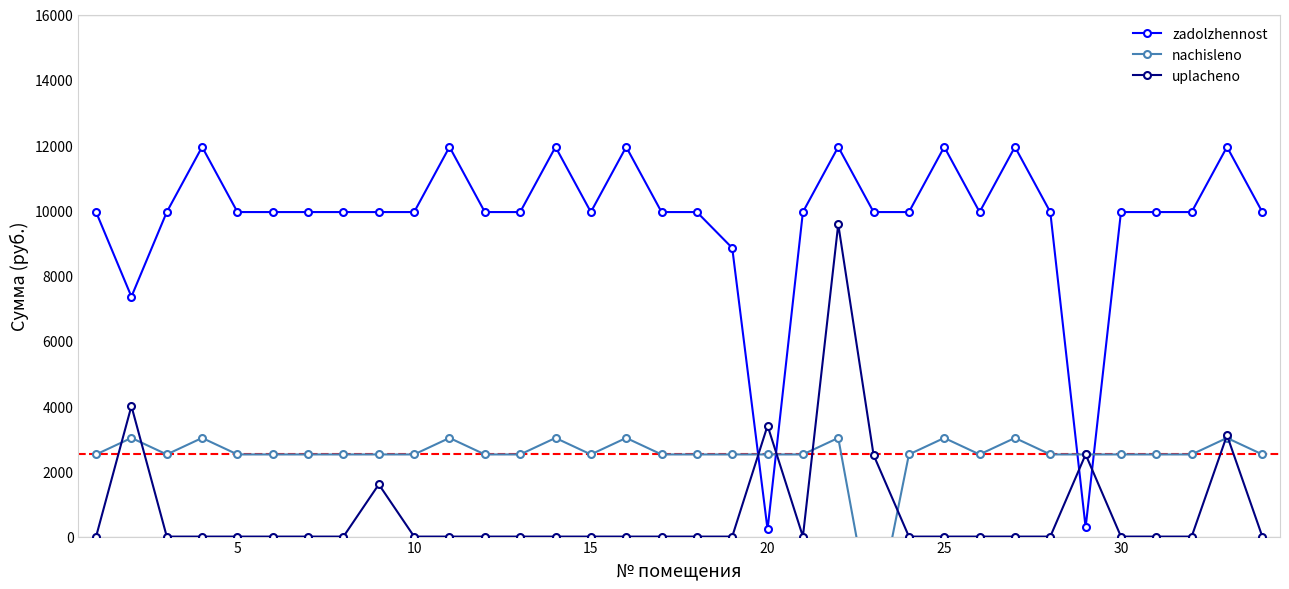

How many negative values does the nachisleno series have?

1